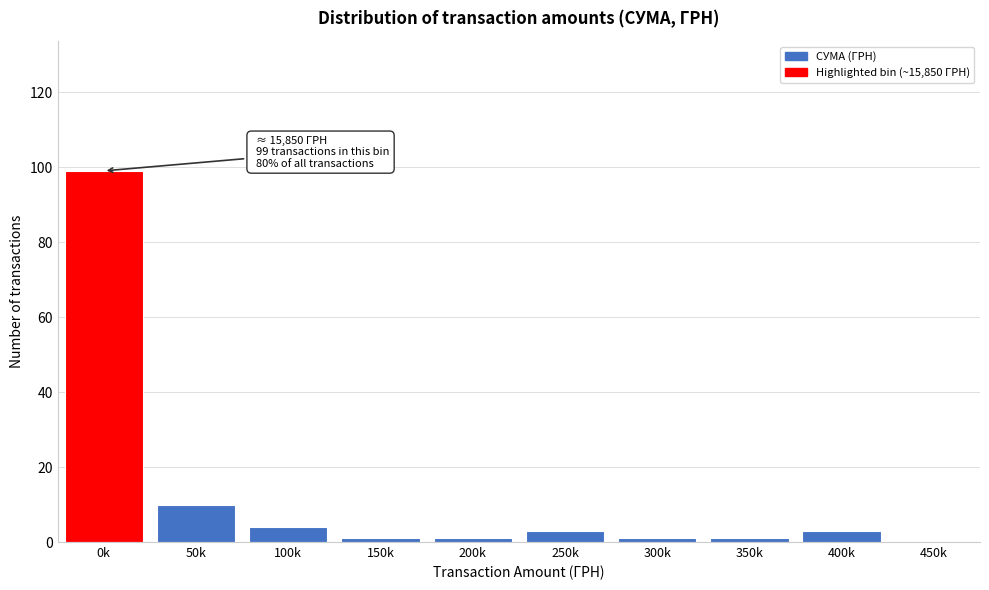

Reading left to right, what are all the values shown in this chart?

0k=99	50k=10	100k=4	150k=1	200k=1	250k=3	300k=1	350k=1	400k=3	450k=0